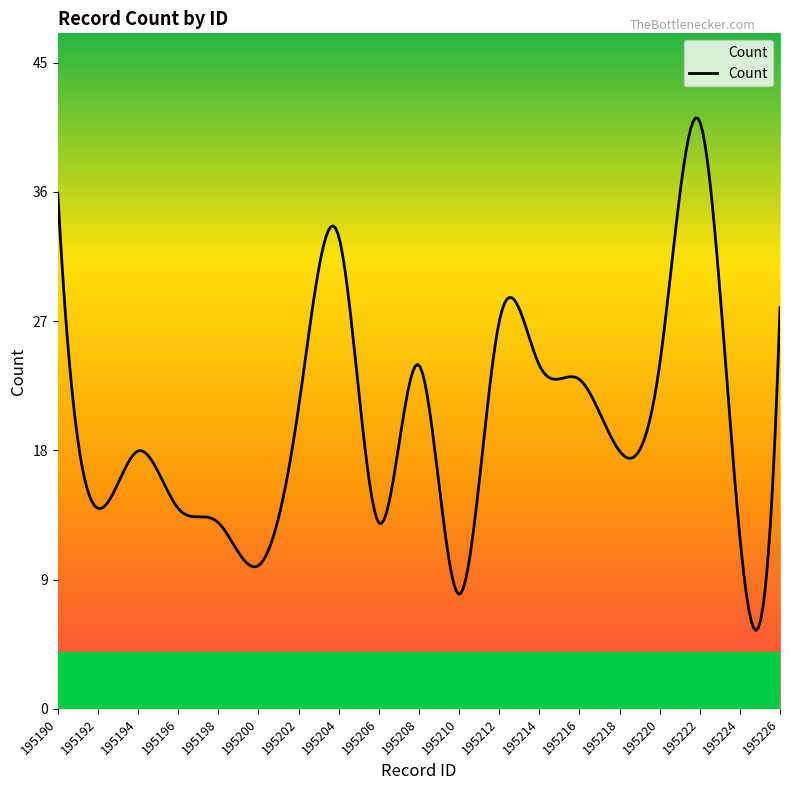

What is the greatest value displayed?

41.2